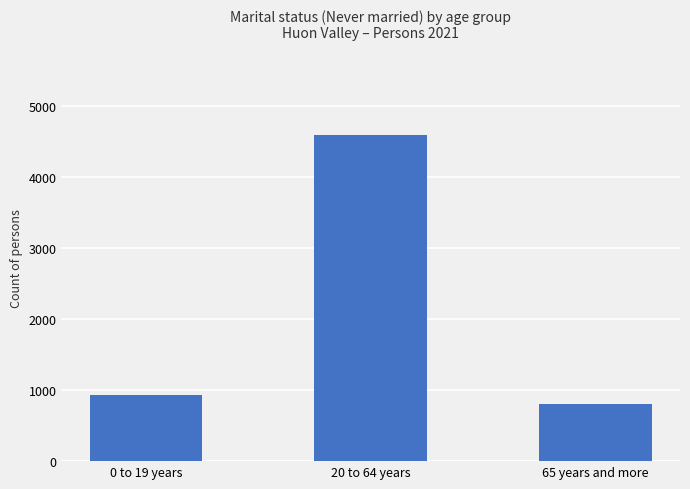

What is the greatest value displayed?

4588